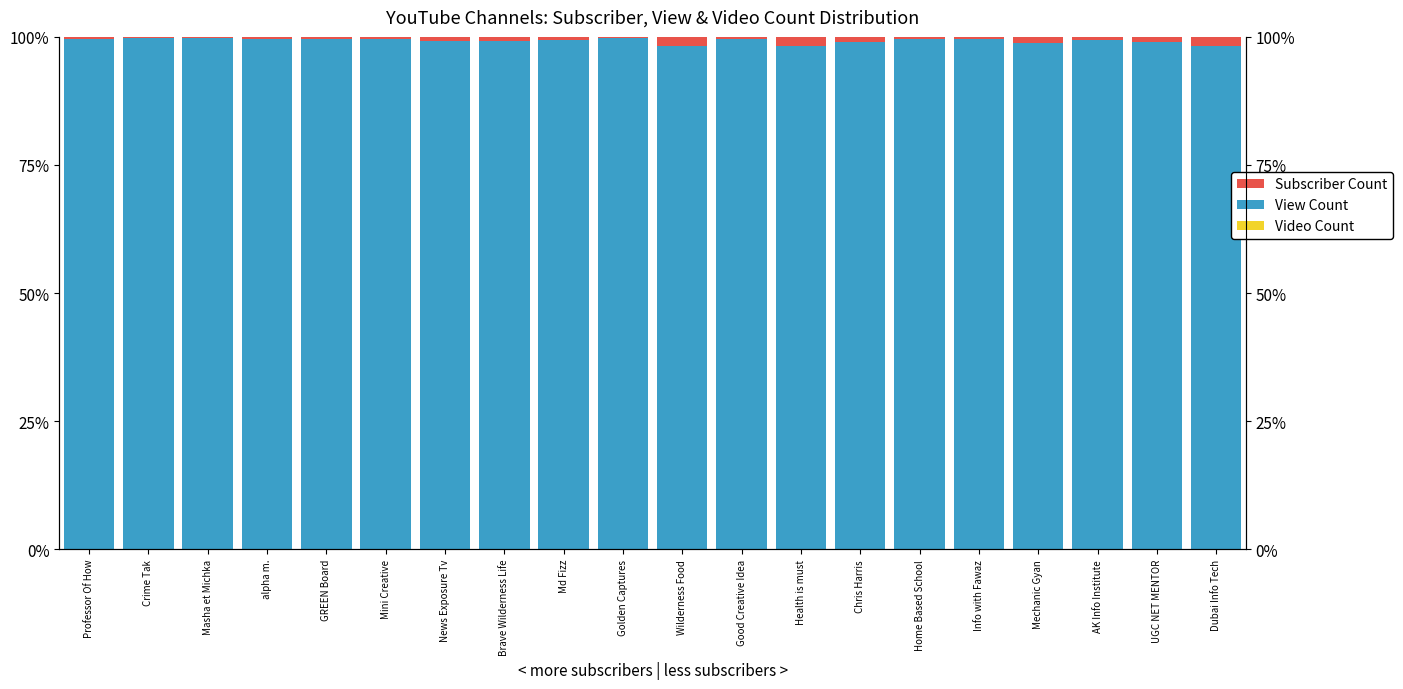

Reading left to right, extract all data points from this chart.

Video Count: 0.0	0.0	0.0	0.0	0.0	0.0	0.0	0.0	0.0	0.0	0.0	0.0	0.0	0.0	0.0	0.0	0.0	0.0	0.0	0.0
View Count: 99.7	99.8	99.8	99.5	99.5	99.7	99.2	99.3	99.4	99.9	98.2	99.5	98.2	99.1	99.5	99.6	98.8	99.4	98.9	98.1
Subscriber Count: 0.3	0.2	0.2	0.5	0.5	0.3	0.8	0.7	0.6	0.1	1.8	0.5	1.8	0.9	0.5	0.4	1.2	0.6	1.1	1.8